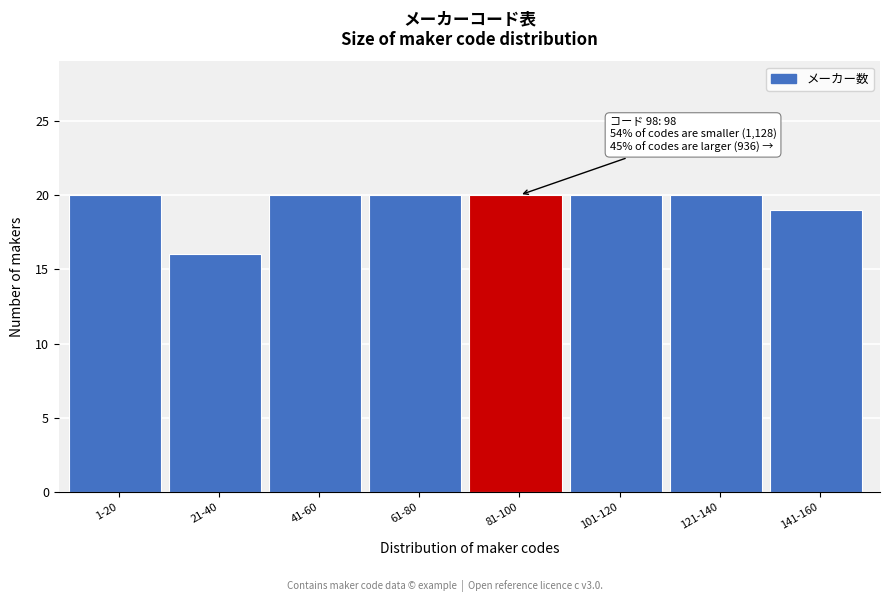

Reading right to left, transcribe all the data shown in this chart.

141-160=19	121-140=20	101-120=20	81-100=20	61-80=20	41-60=20	21-40=16	1-20=20